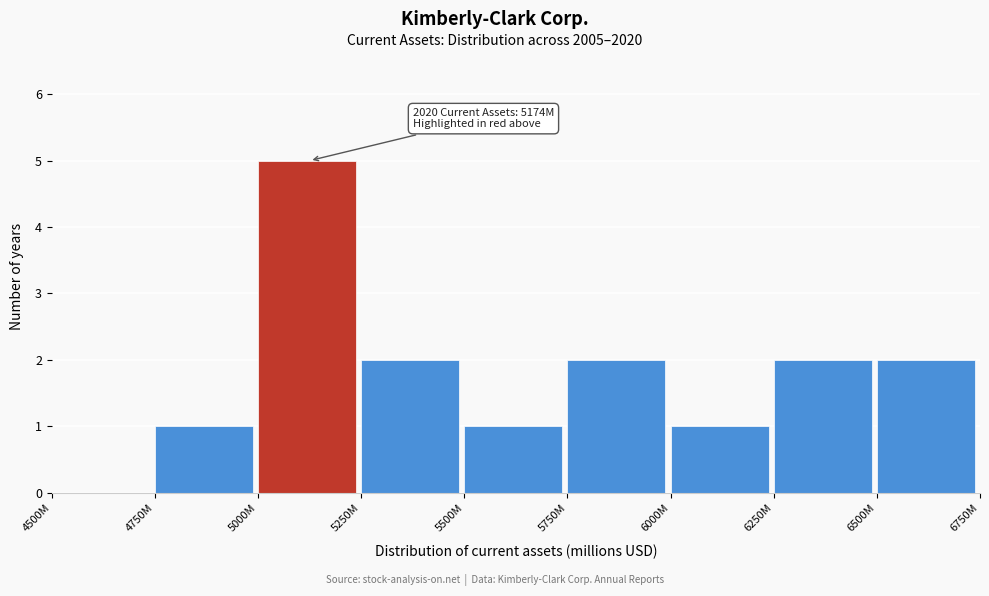

Reading left to right, transcribe all the data shown in this chart.

4500M=0	4750M=1	5000M=5	5250M=2	5500M=1	5750M=2	6000M=1	6250M=2	6500M=2